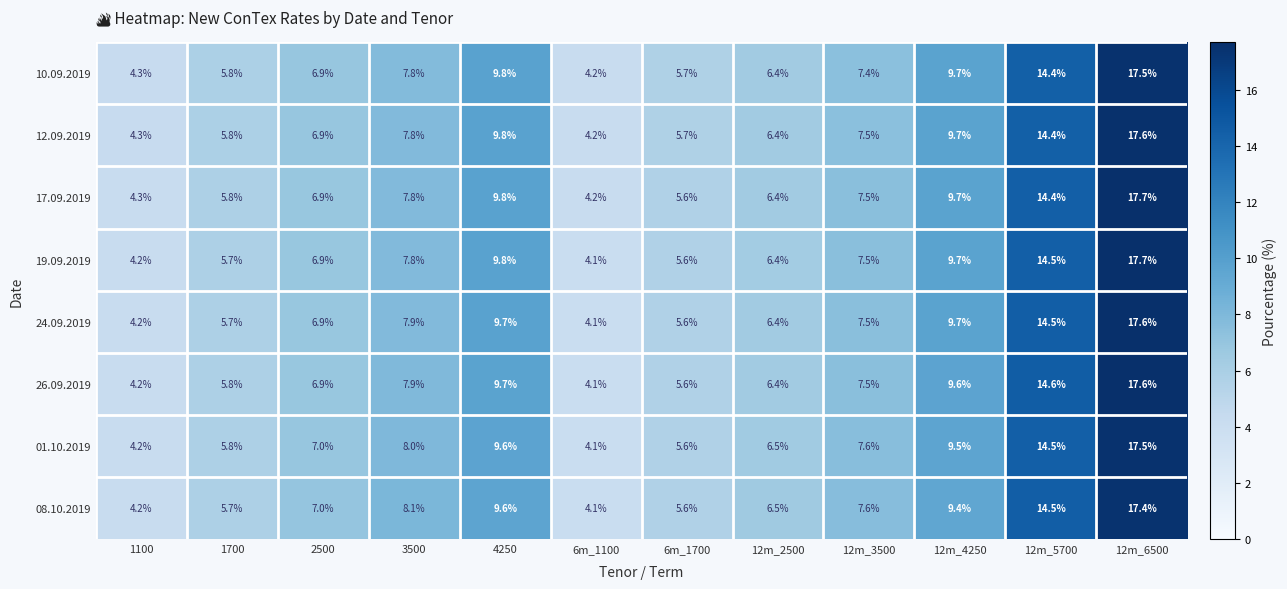

At which label is 08.10.2019 closest to 10?

4250